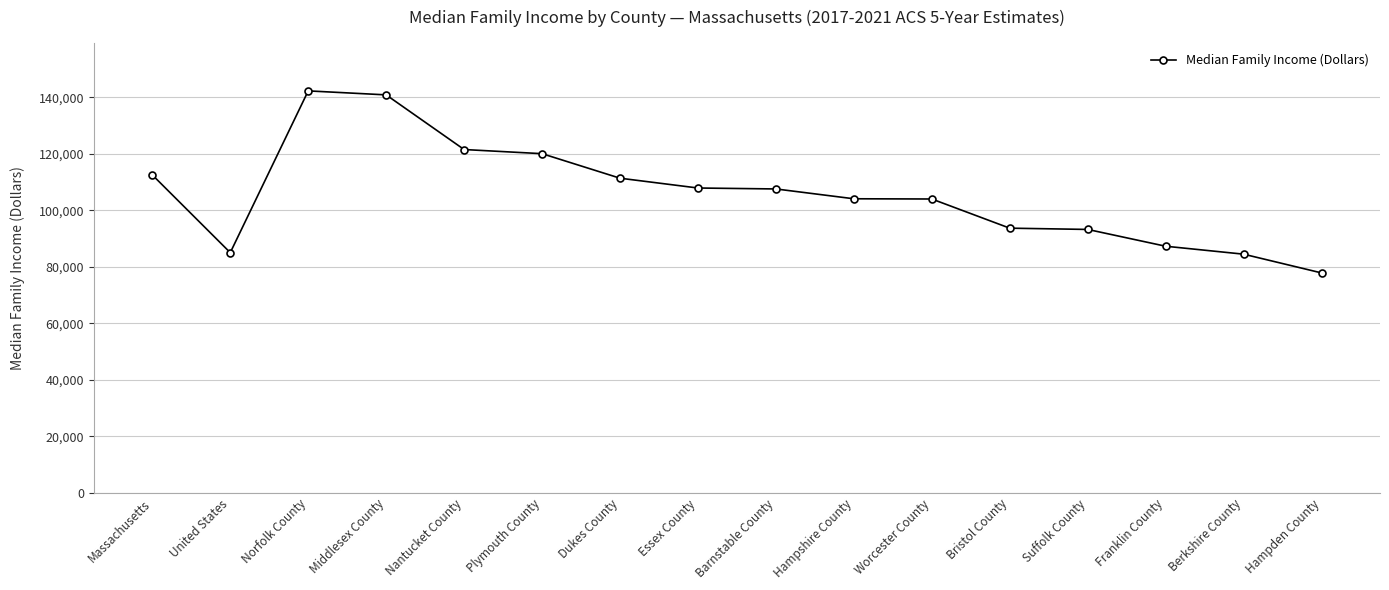

Approximately how many times larger is the value at Suffolk County compared to Hampshire County?

0.9